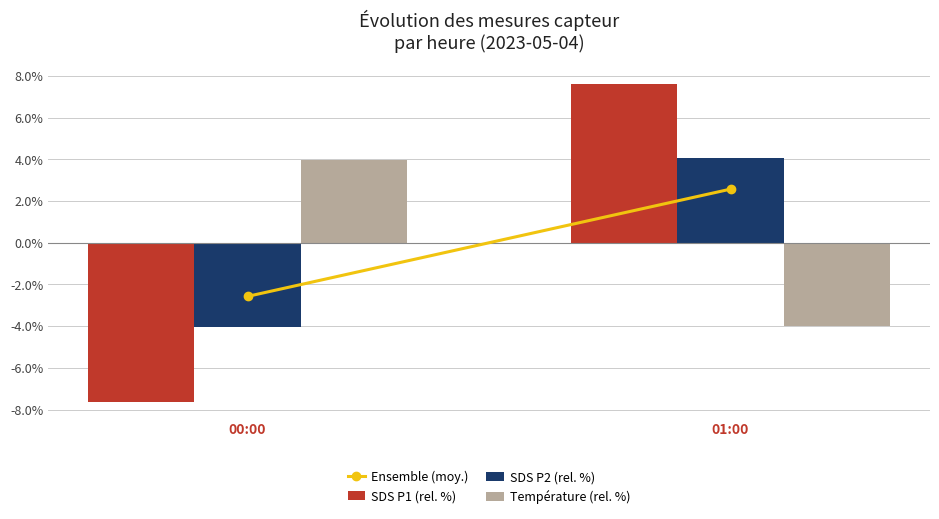

How many data points in Température (rel. %) are above 3?

1